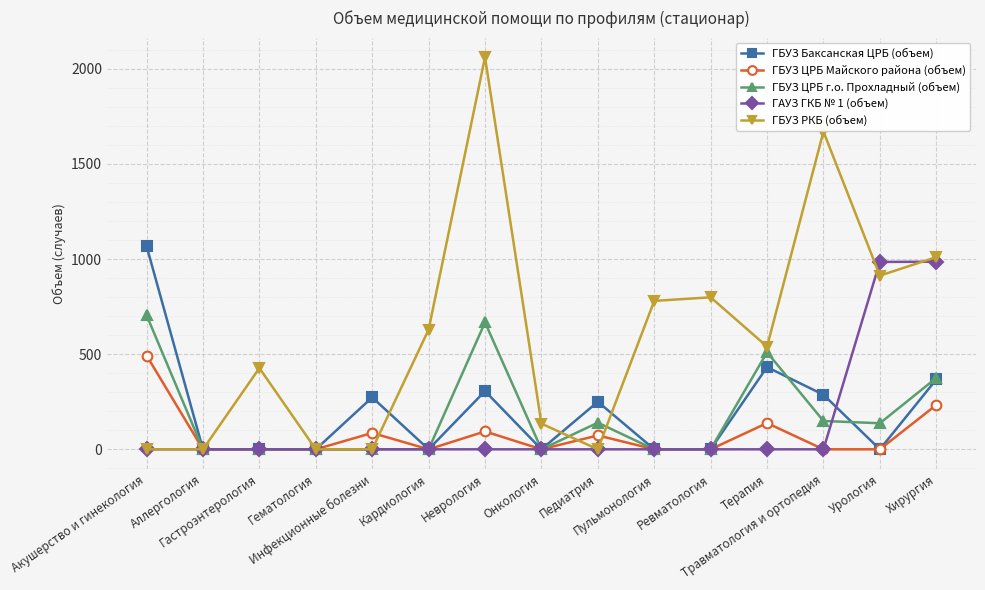

What are all the series names shown in the legend?

ГБУЗ Баксанская ЦРБ (объем), ГБУЗ ЦРБ Майского района (объем), ГБУЗ ЦРБ г.о. Прохладный (объем), ГАУЗ ГКБ № 1 (объем), ГБУЗ РКБ (объем)